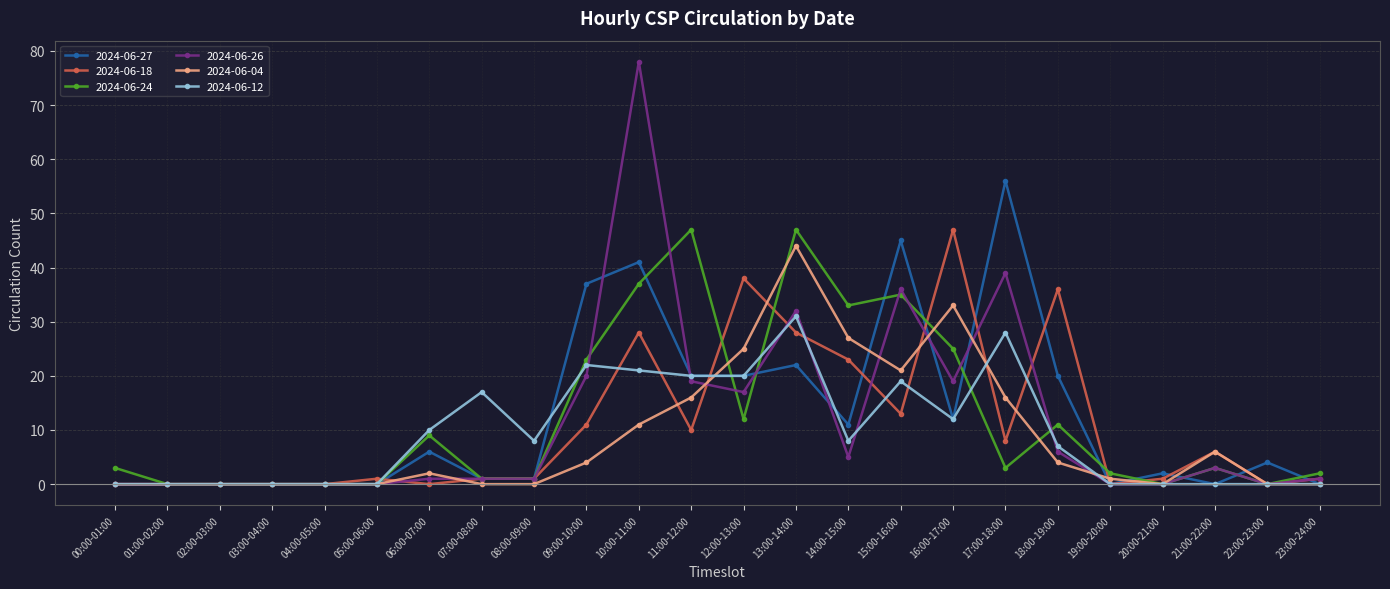

Where is 2024-06-04 nearest to the value 22?

15:00-16:00